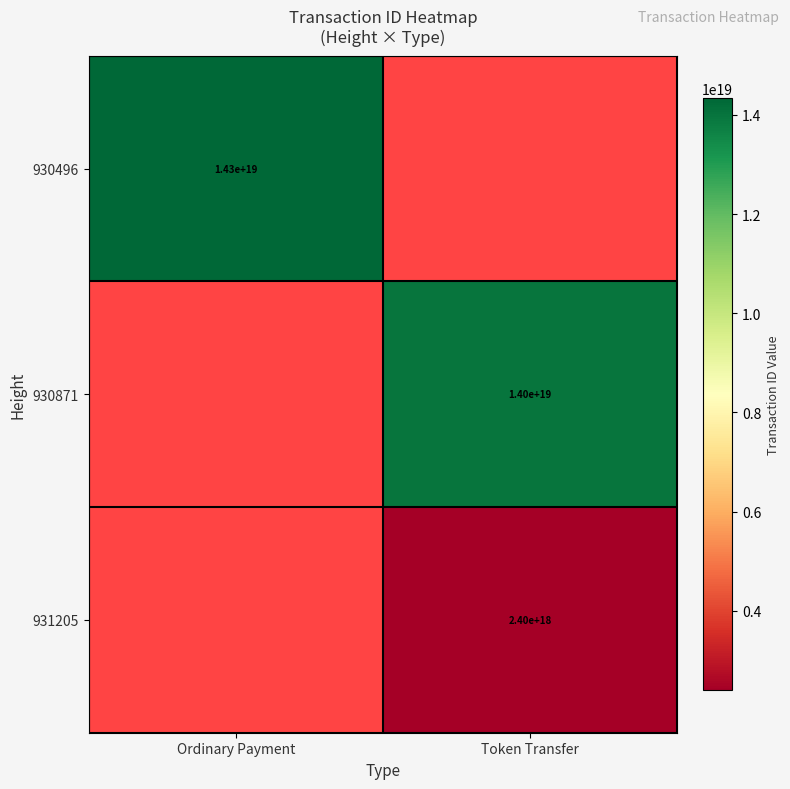

The value of 930496 at Ordinary Payment is 9821474192827305984. True or false?

False